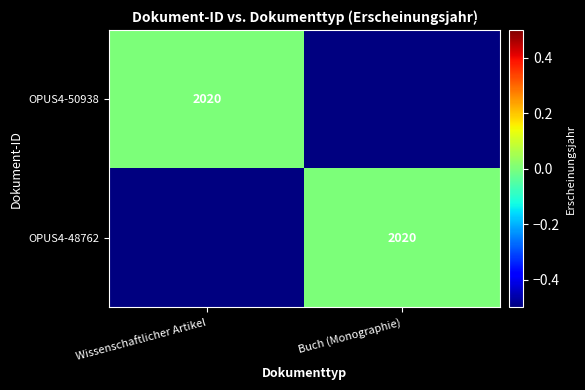

Is it true that OPUS4-50938 equals 574 at Wissenschaftlicher Artikel?

False